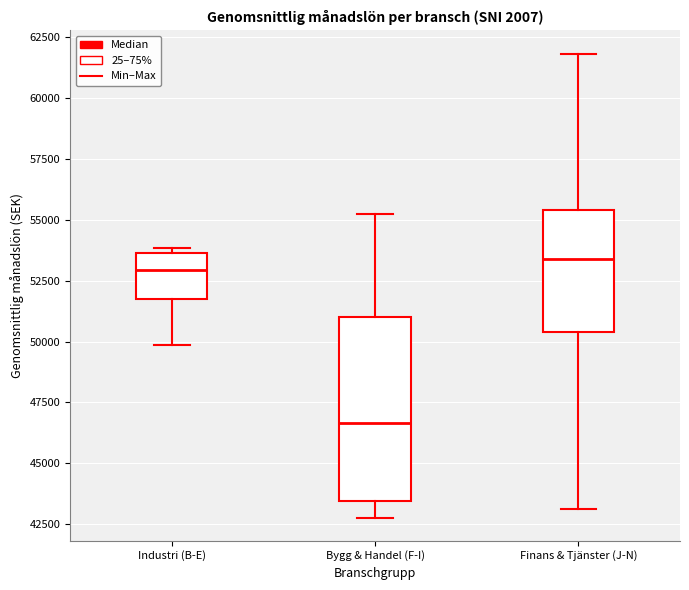

Where does the upper whisker of the box for Bygg & Handel (F-I) end on the y-axis? The values are not printed on the chart, so give them approximately, as read against the axis.

55000